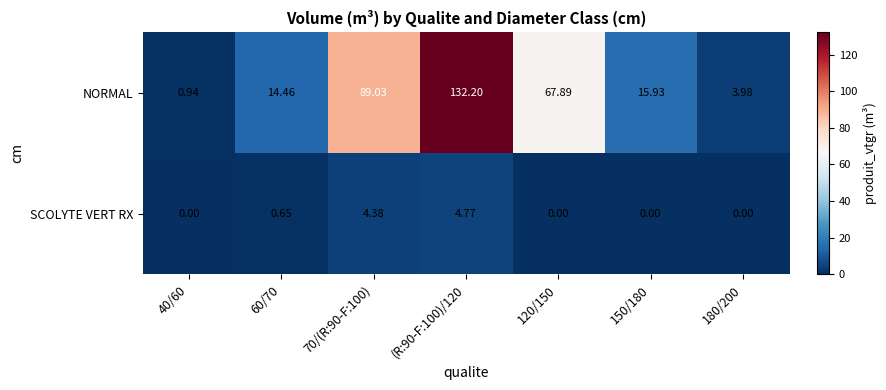

Which series has the widest spread of values?

NORMAL